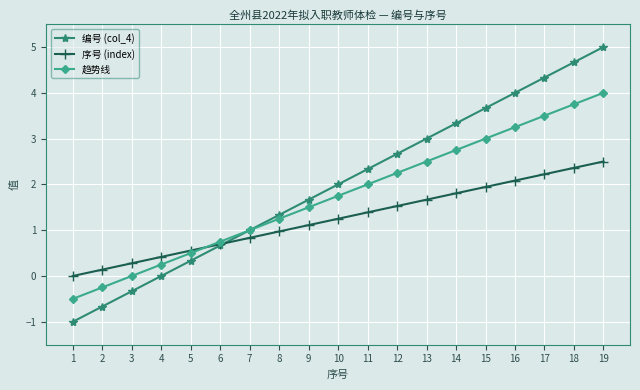

Read the 编号 (col_4) value at 13.

3.0